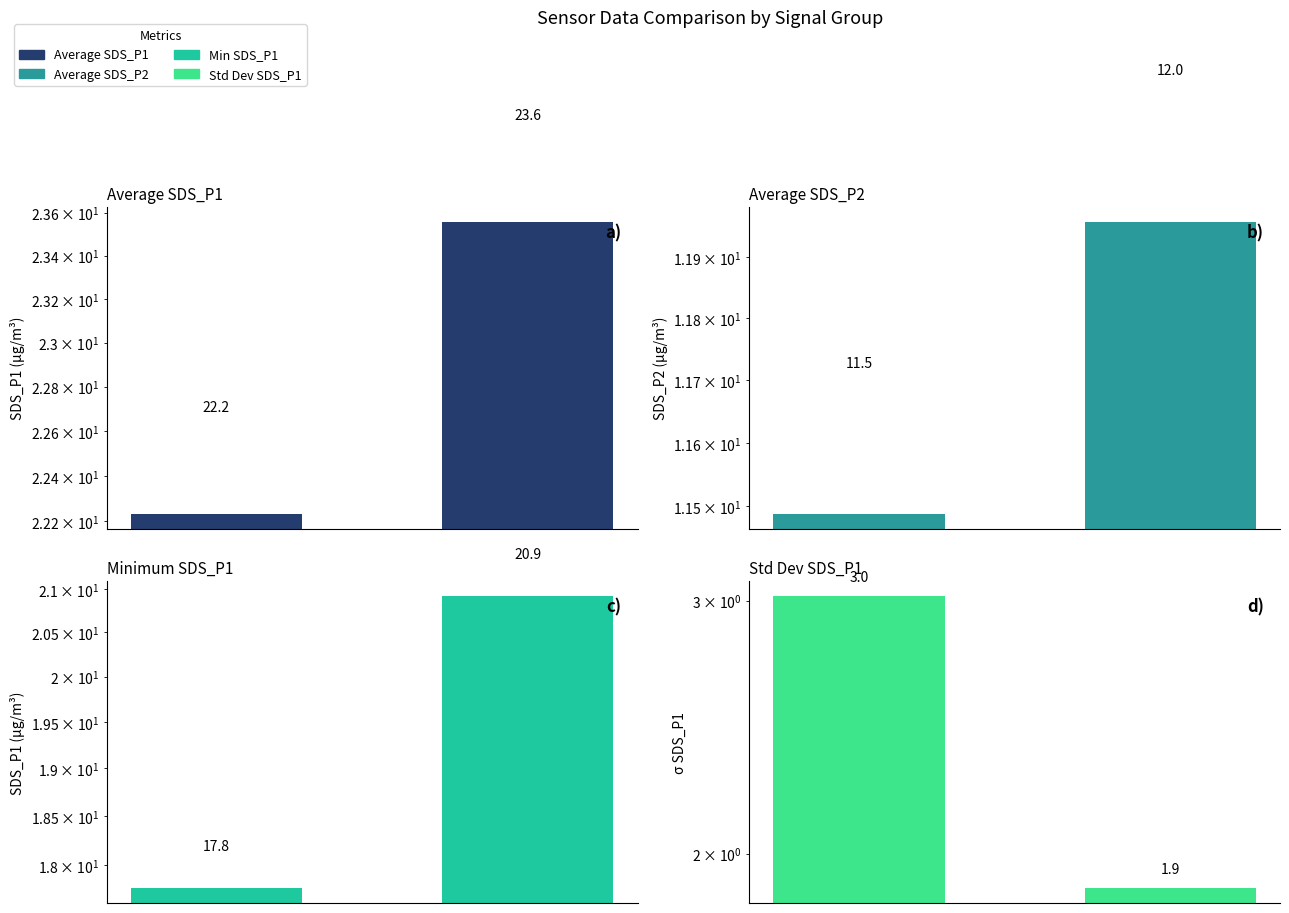

Are the bars horizontal?

No